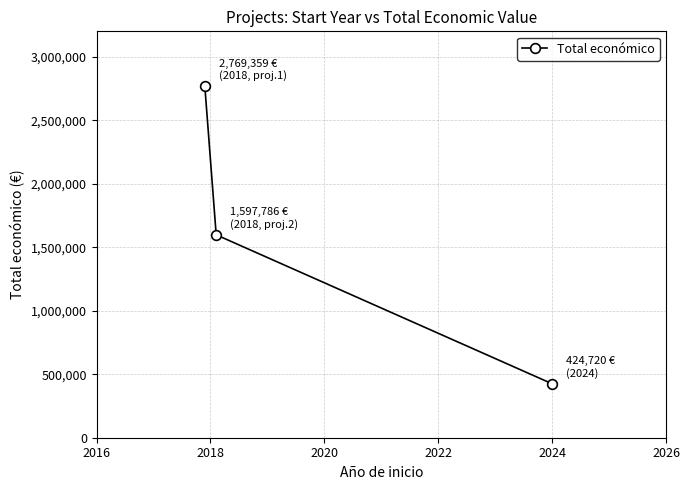

What is the smallest value displayed?

424720